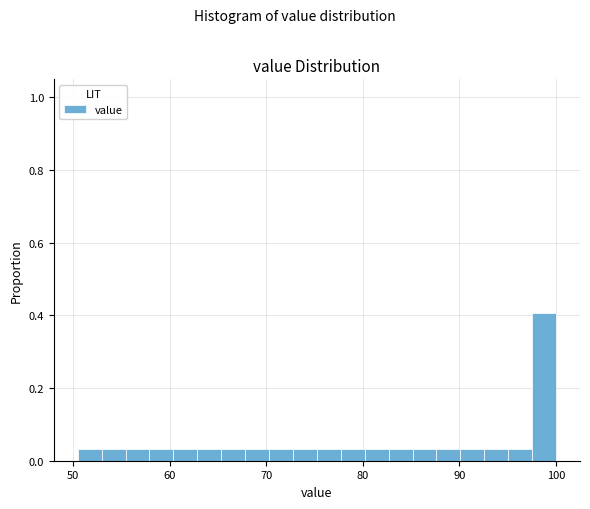

Around what value on the x-axis is the tallest bar? Give the approximate position of its centre, as read against the axis.

99